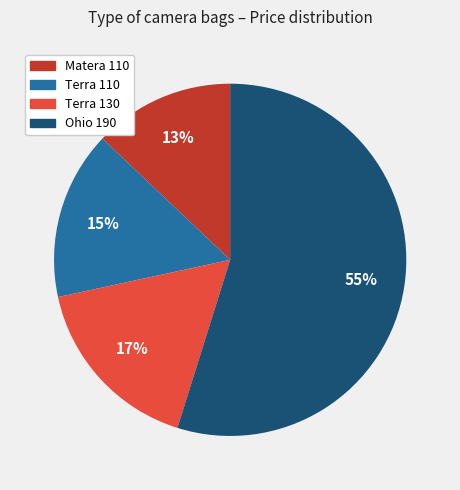

Is there a majority slice in this chart?

Yes